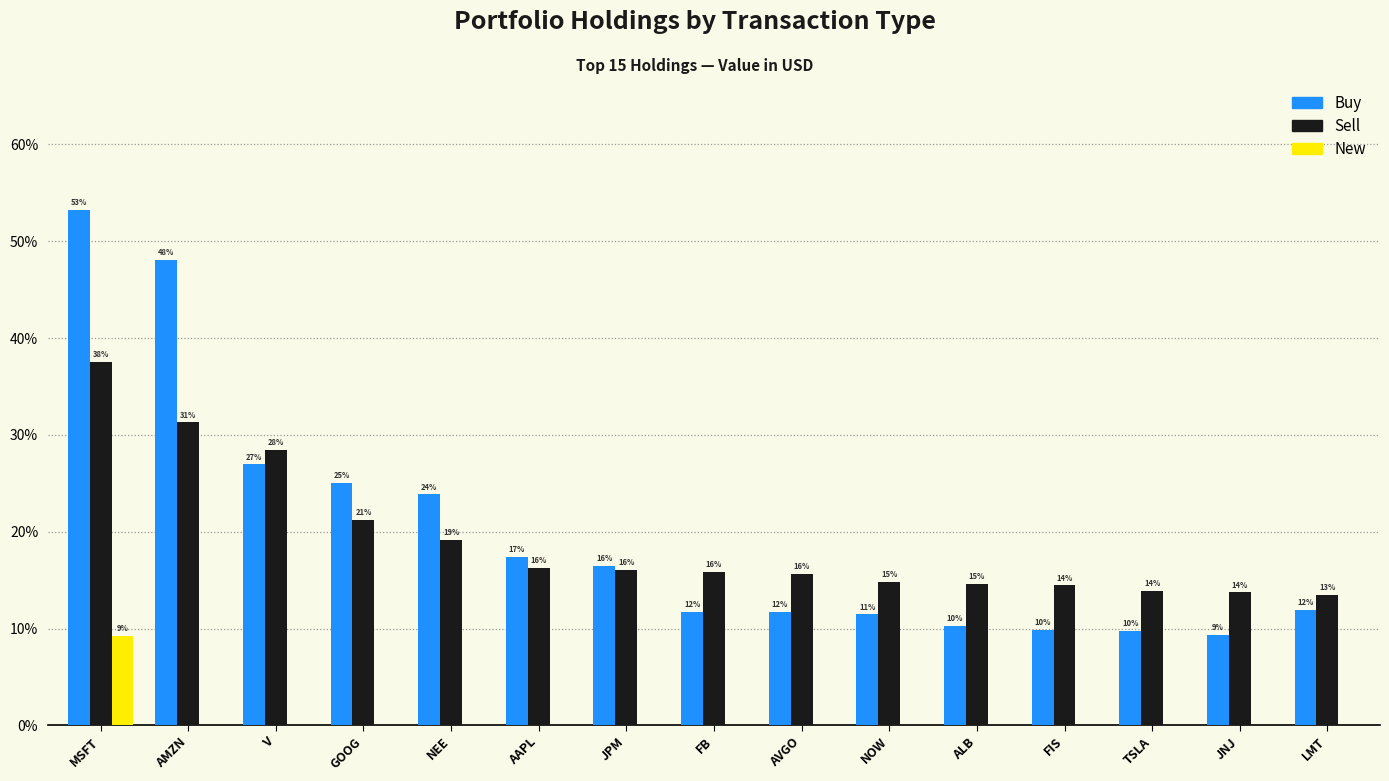

What are all the series names shown in the legend?

Buy, Sell, New